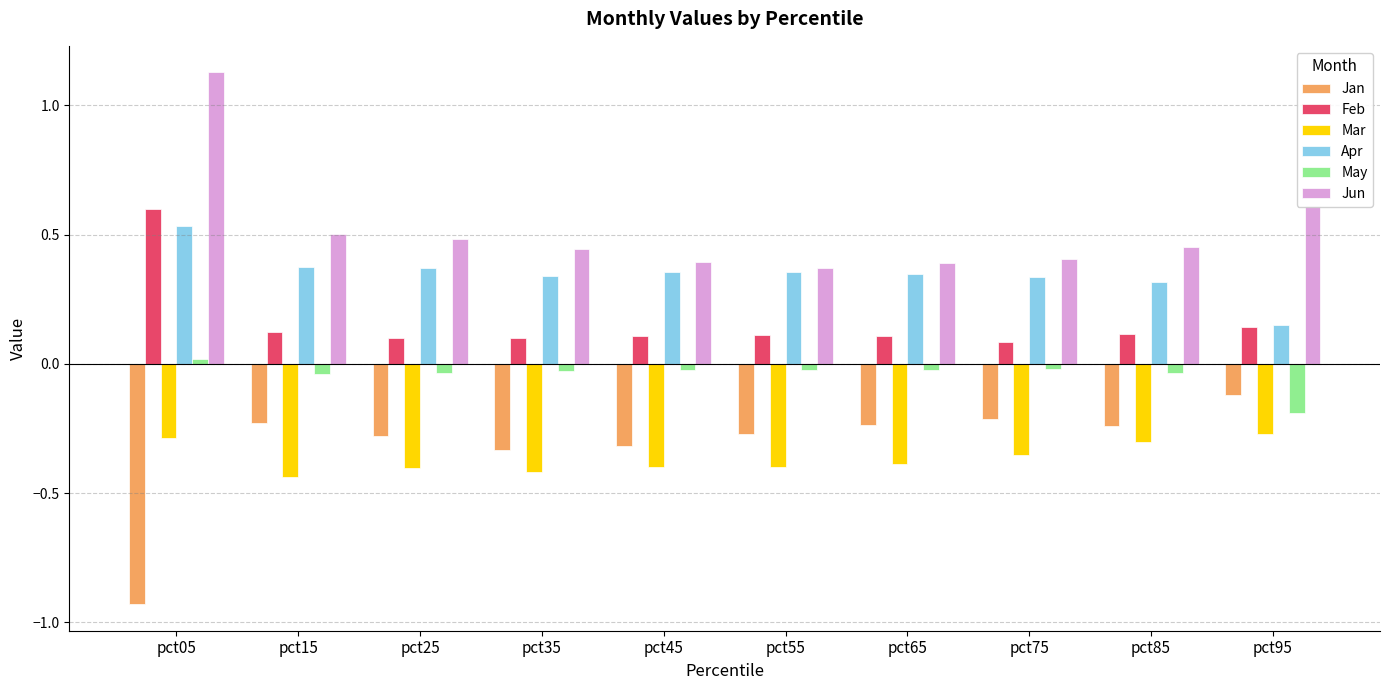

At which category is the sum across all series the highest?

pct05